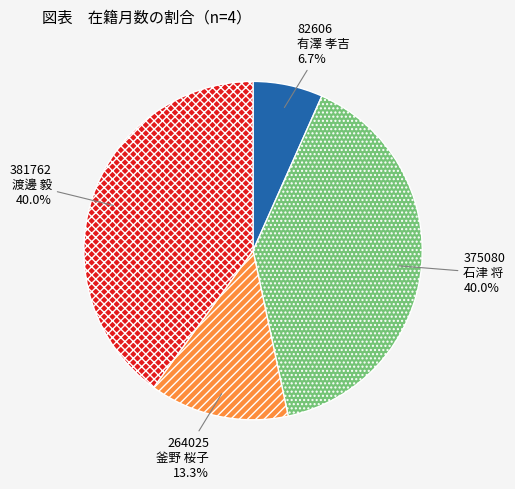

How much of the chart is everything except 264025 釜野 桜子?

86.7%